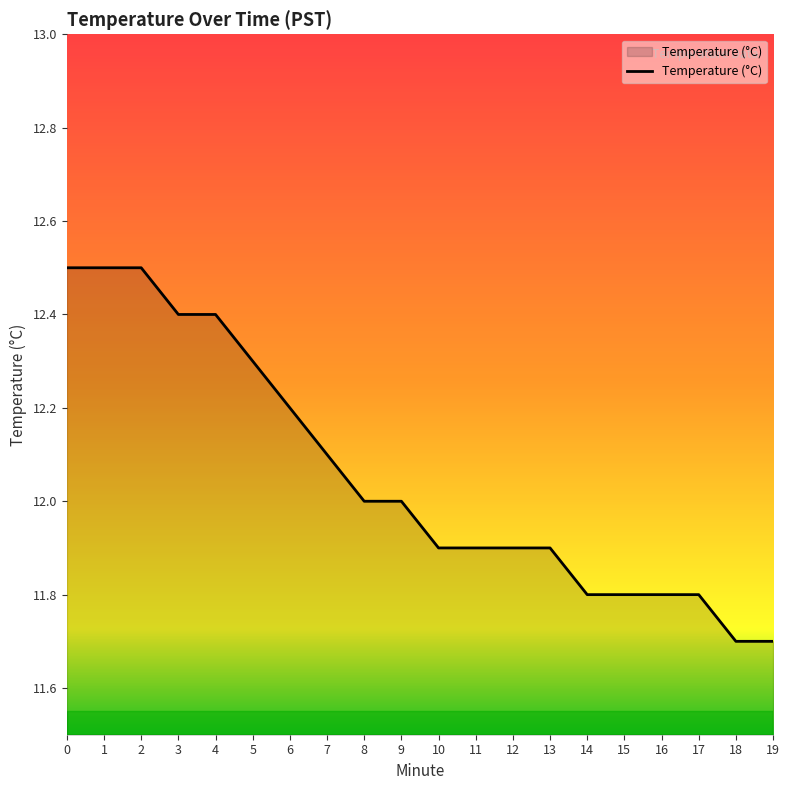

Is it true that the value at 15 is 11.8?

True